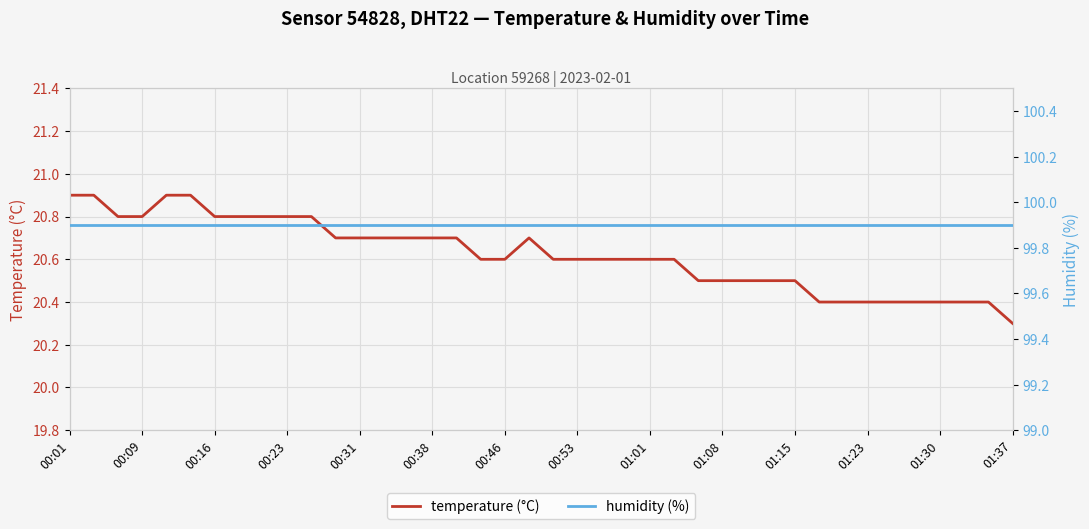

What is the value of the humidity (%) point at the 5th from the left?

99.9